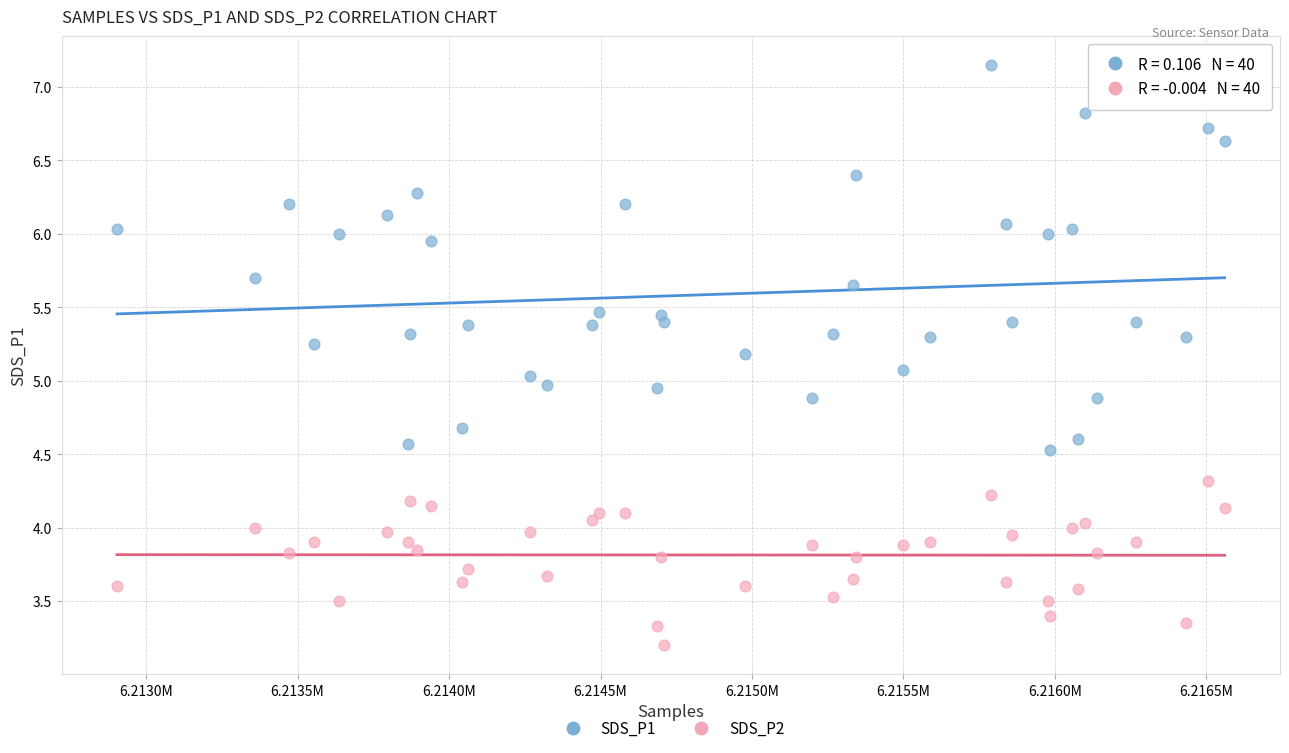

What is the X range (max minus min) for the scatter plot?

3656.0